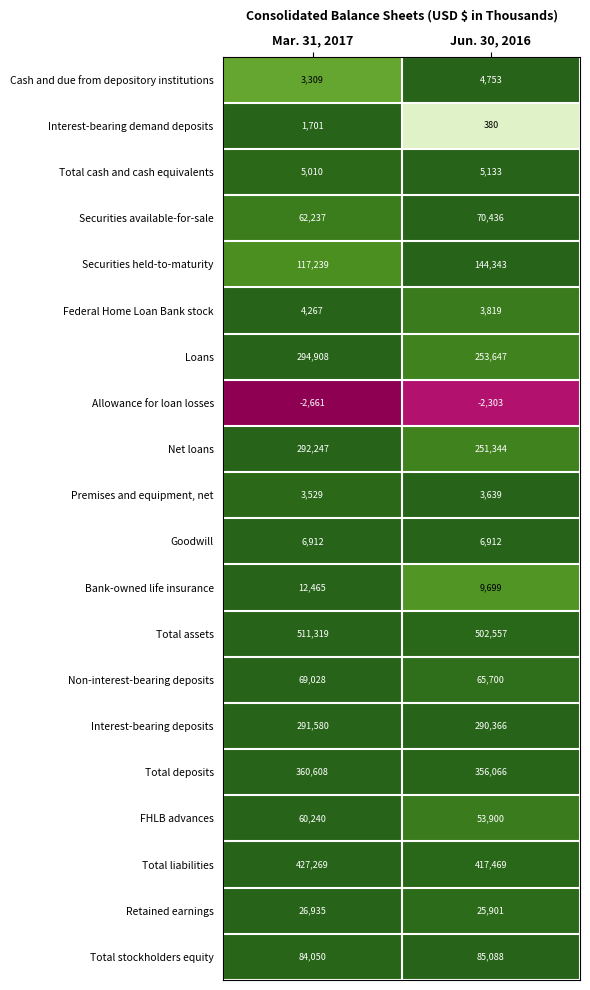

What is the difference between the maximum and minimum values in the Allowance for loan losses series?

358